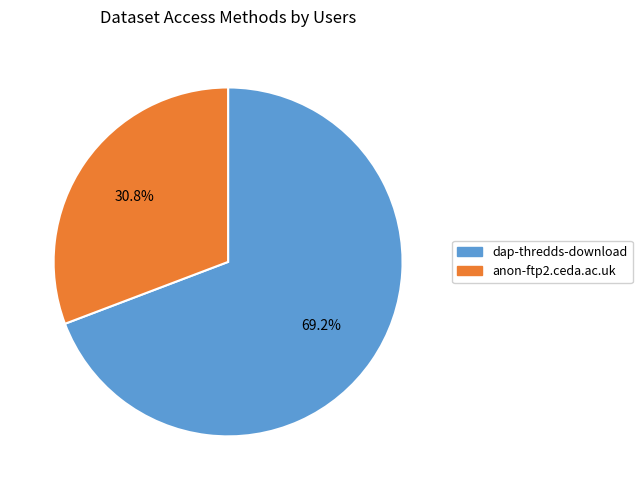

What is the ratio of the value at dap-thredds-download to the value at anon-ftp2.ceda.ac.uk?

2.2